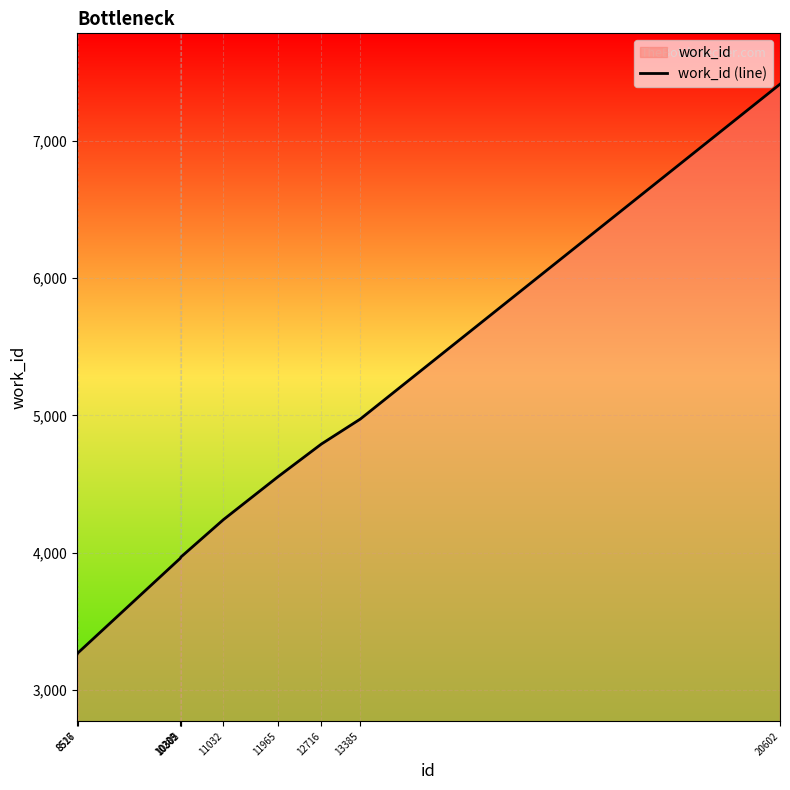

Rank the categories by value from lowest to highest.

8517, 8526, 10289, 10302, 10305, 11032, 11965, 12716, 13385, 20602